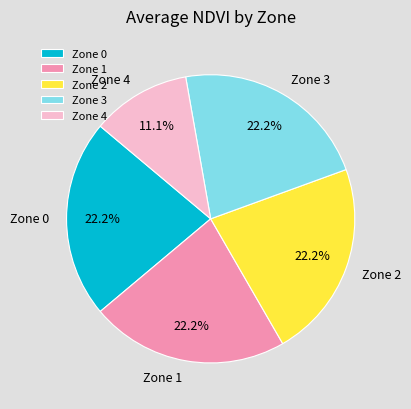

Between Zone 3 and Zone 4, which is larger?

Zone 3